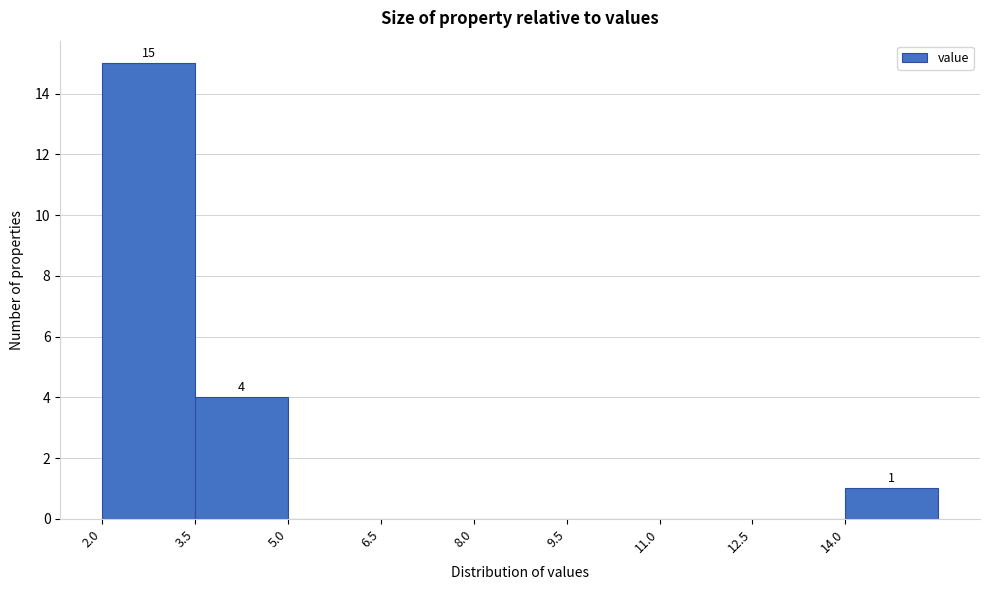

Which range on the x-axis has the tallest bar?

2.0 to 3.5